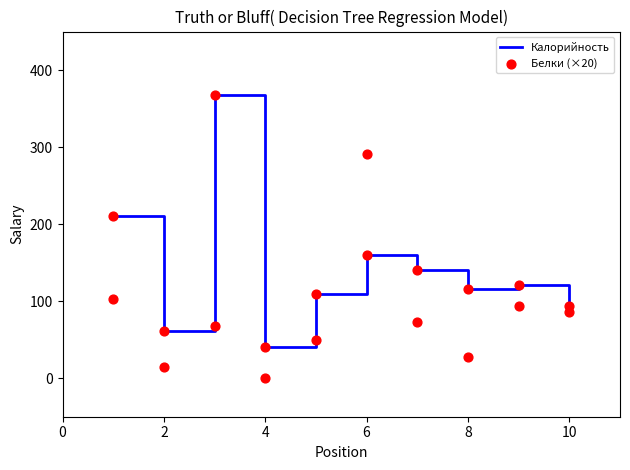

Is the value of Белки (×20) at 8 greater than the value of Калорийность at 2?

No